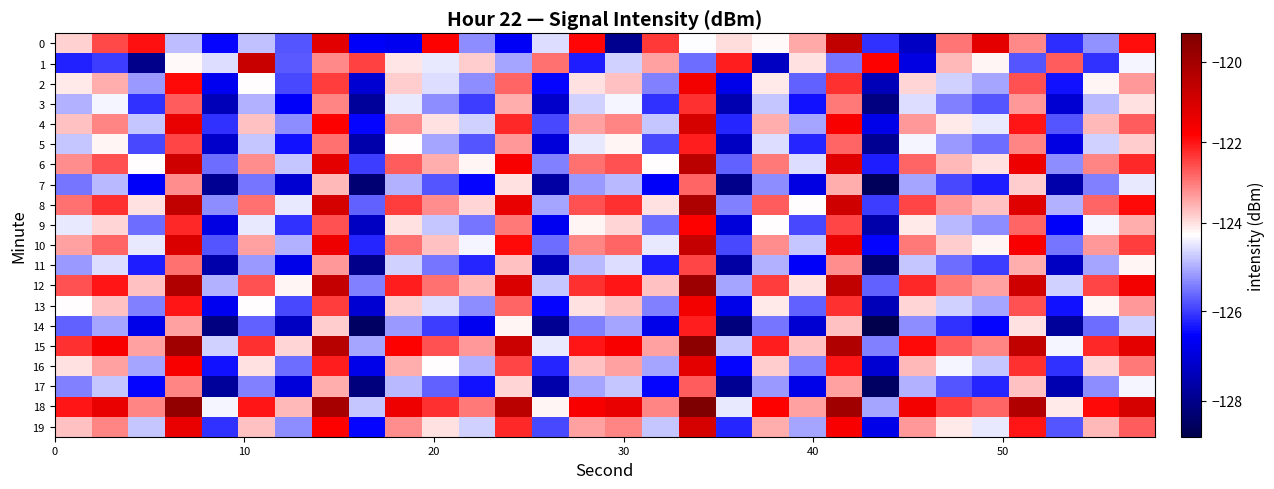

What is the minimum value shown in the chart?

-128.8